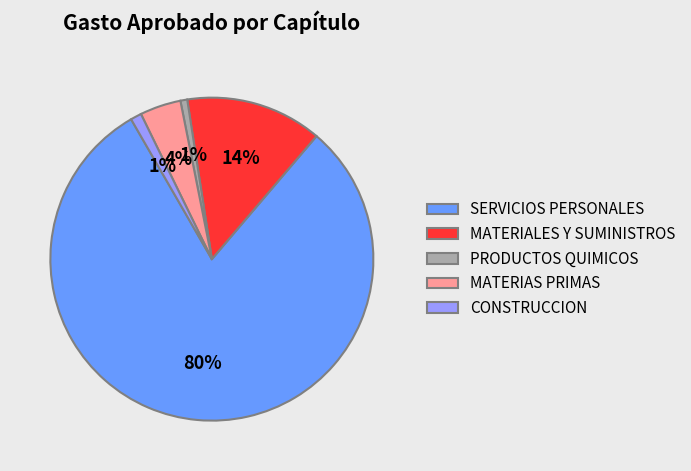

Is there a majority slice in this chart?

Yes